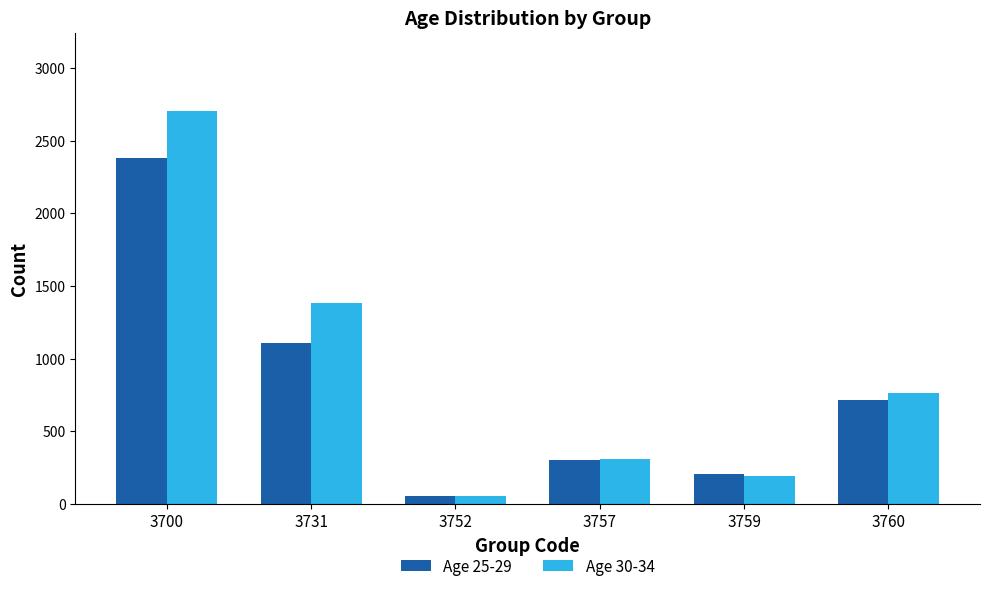

What is the spread (max minus min) of values at 3757?

8